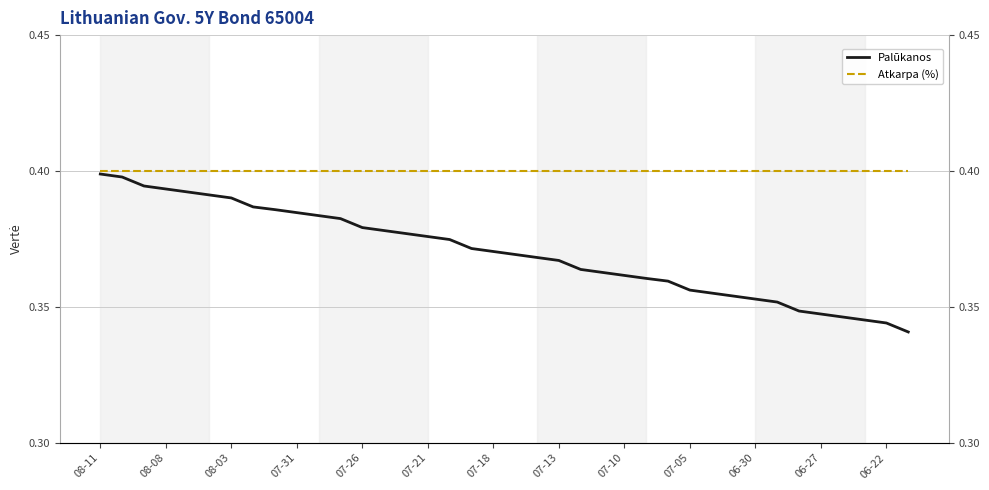

At how many categories does at least one series exceed 0?

38